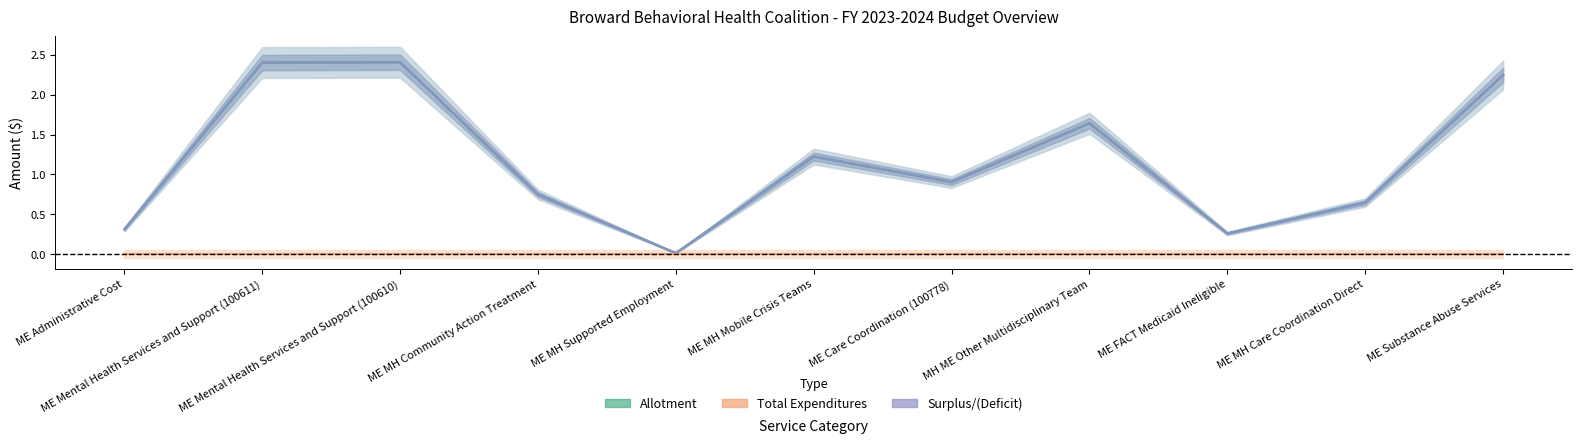

At which category does Allotment reach its first local peak?

ME Mental Health Services and Support (100610)